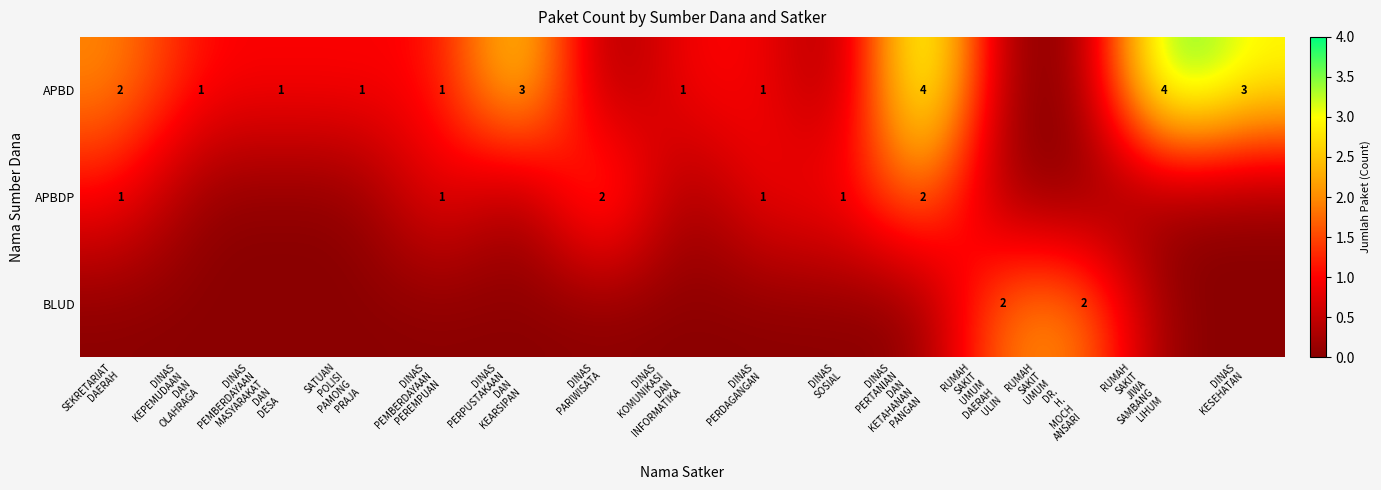

At which label does APBD reach its minimum?

DINAS PARIWISATA